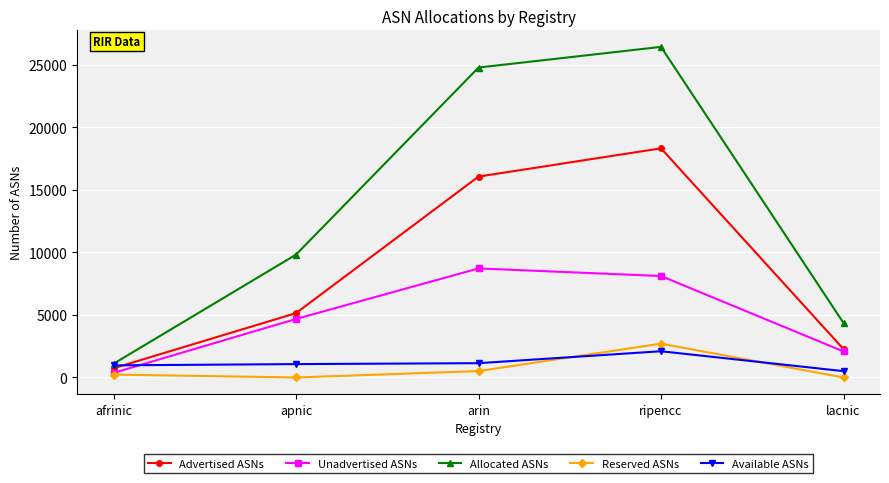

How many data points does each series have?

5